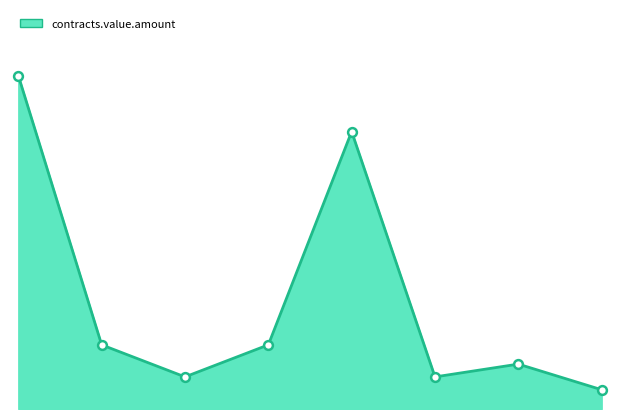

Is this an area chart (filled region under the line)?

Yes